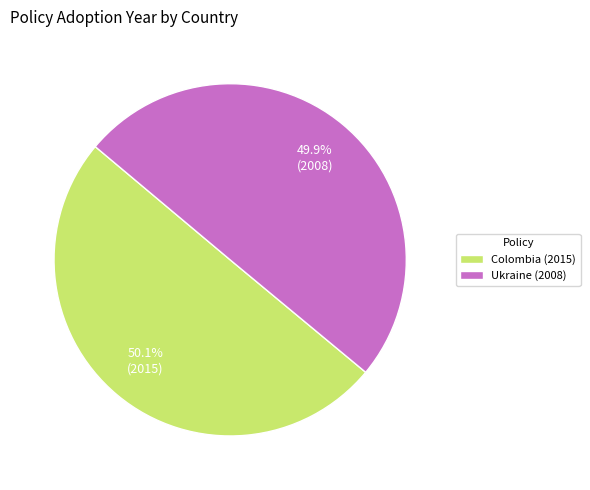

True or false: Ukraine (2008) accounts for 60% of the total.

False